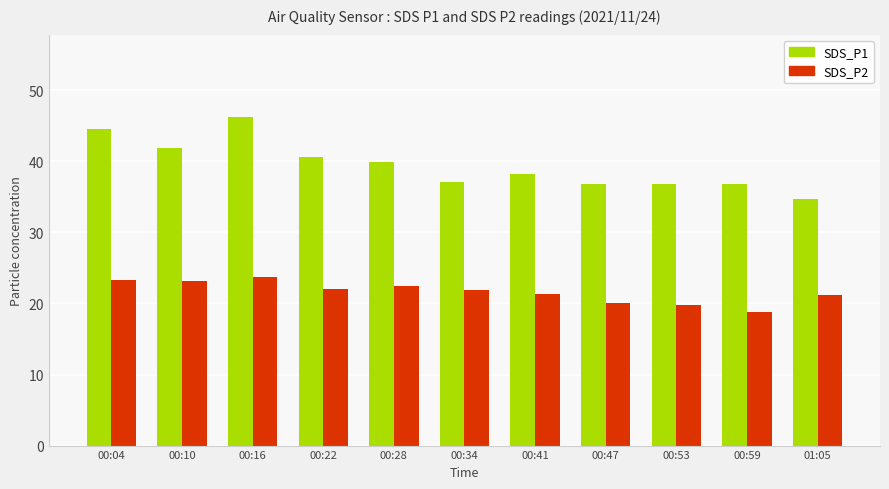

What is the difference between the SDS_P1 values at 00:34 and 00:53?

0.3